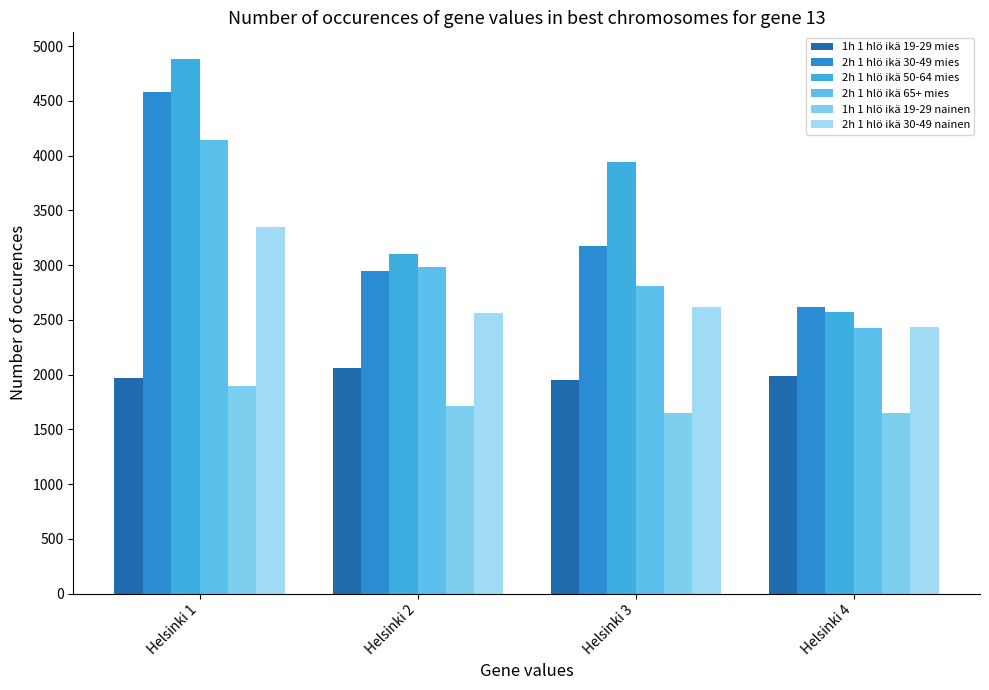

At how many categories does at least one series exceed 1656?

4